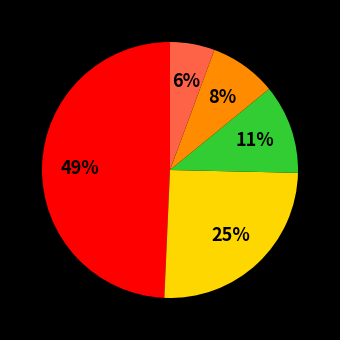

Is there a majority slice in this chart?

No